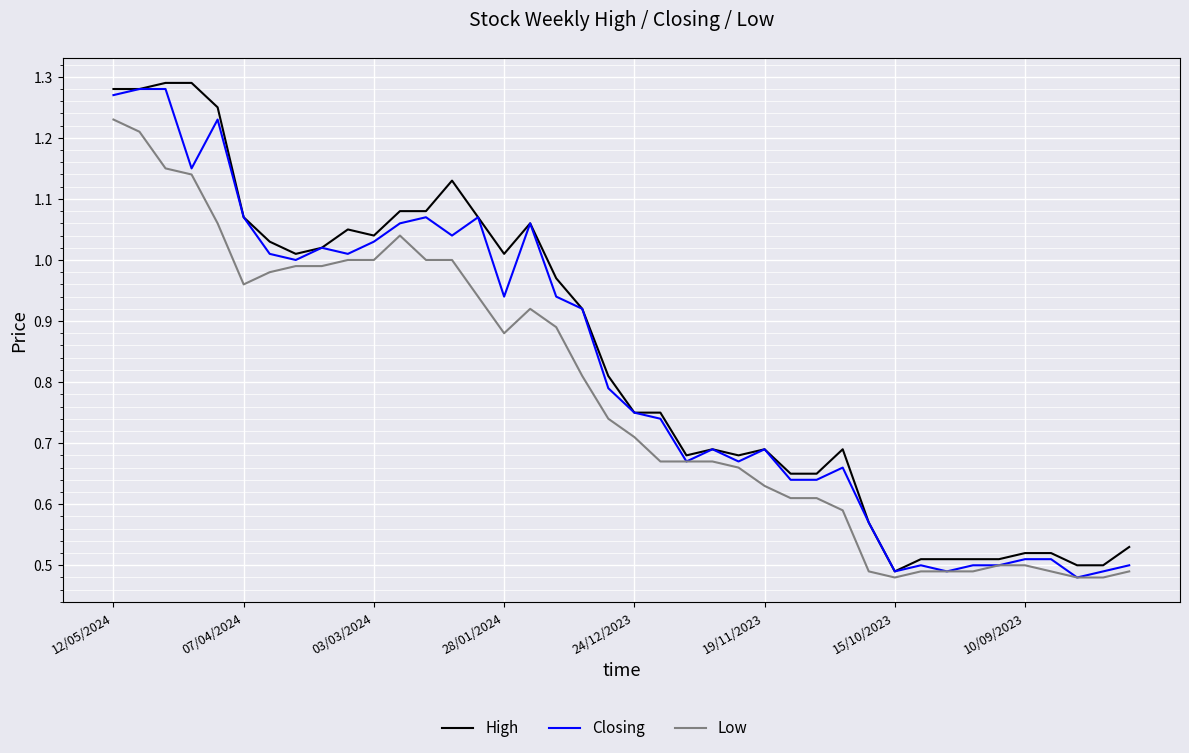

What is the sum of all High values?

33.6